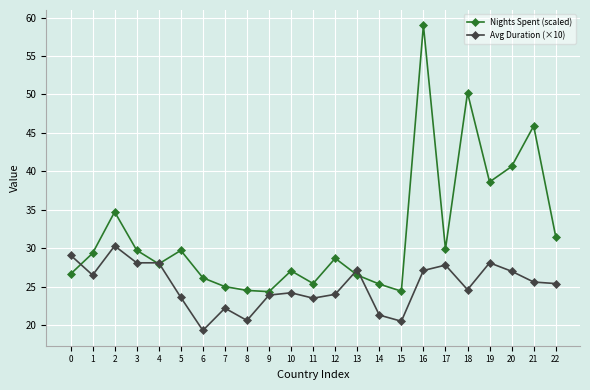

True or false: Nights Spent (scaled) has more than 2 interior local peaks.

True